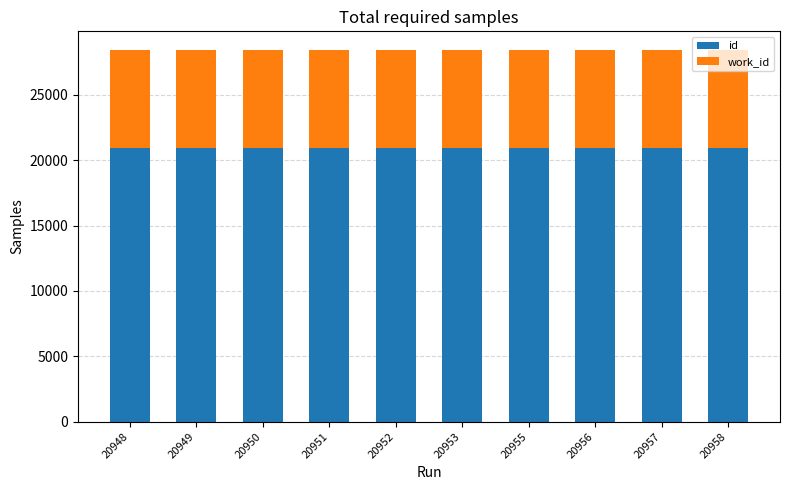

True or false: id has a value of 29776 at 20958.

False